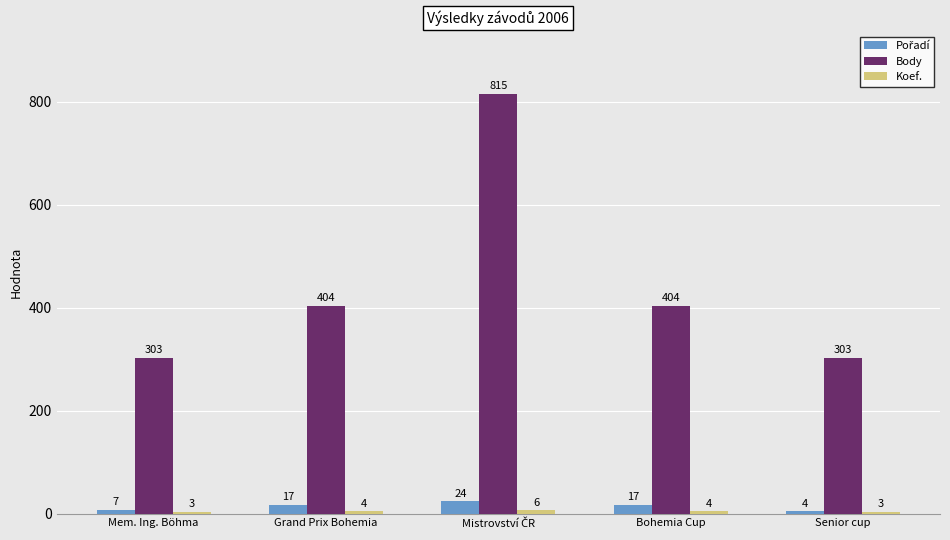

What is the maximum value shown in the chart?

815